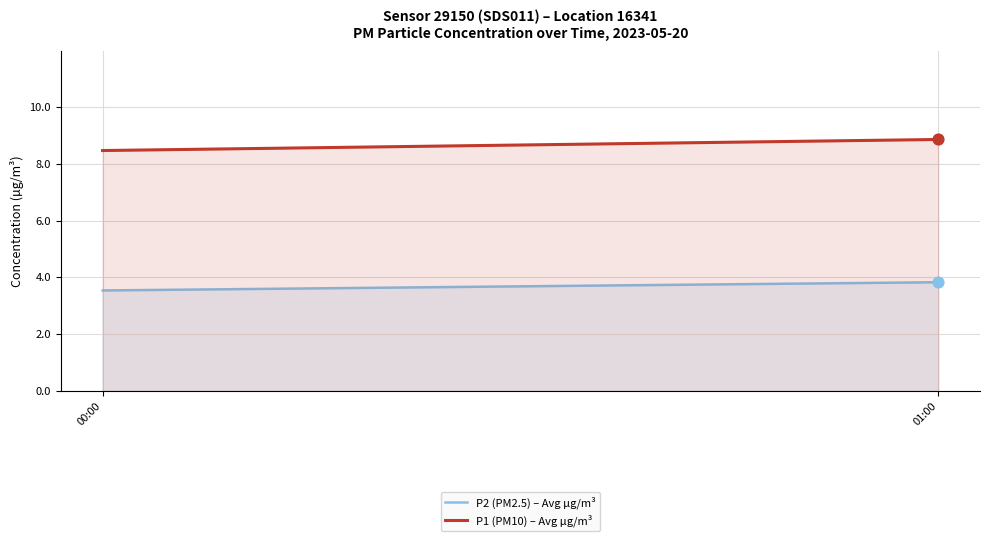

At which category is the sum across all series the highest?

01:00